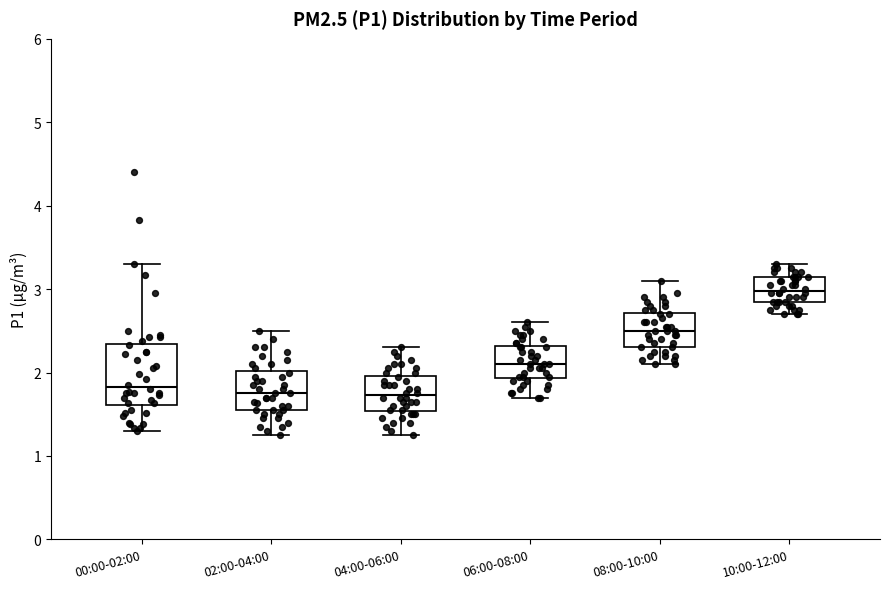

Which box's median line is the highest?

10:00-12:00